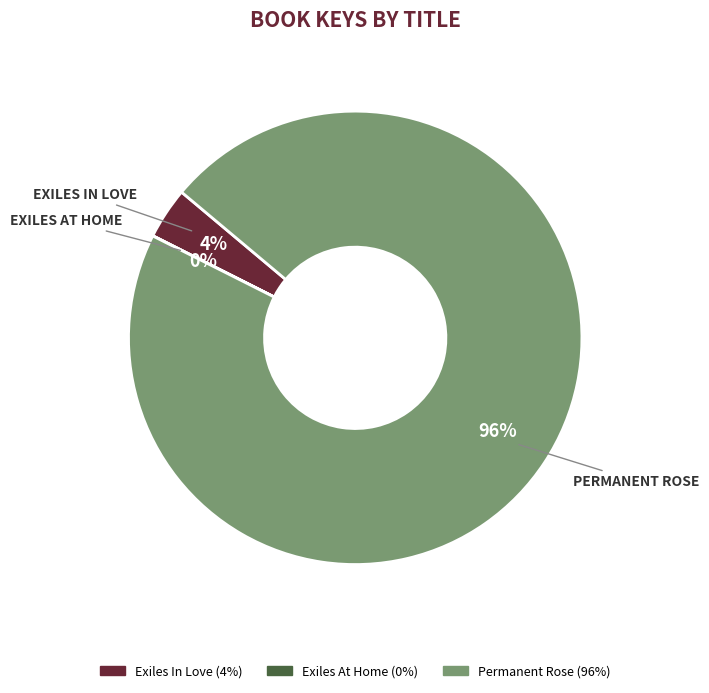

Is it true that Exiles In Love is 4% of the pie?

True